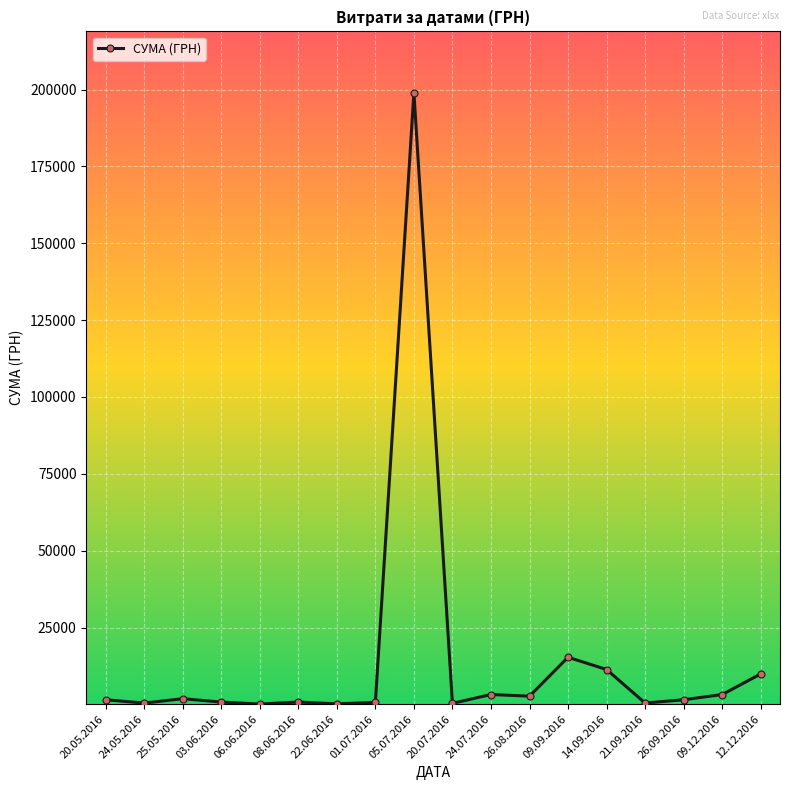

Is it true that the value at 14.09.2016 is 19222.1?

False